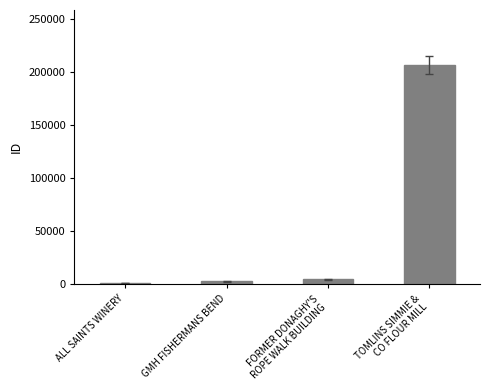

How many data points does each series have?

4